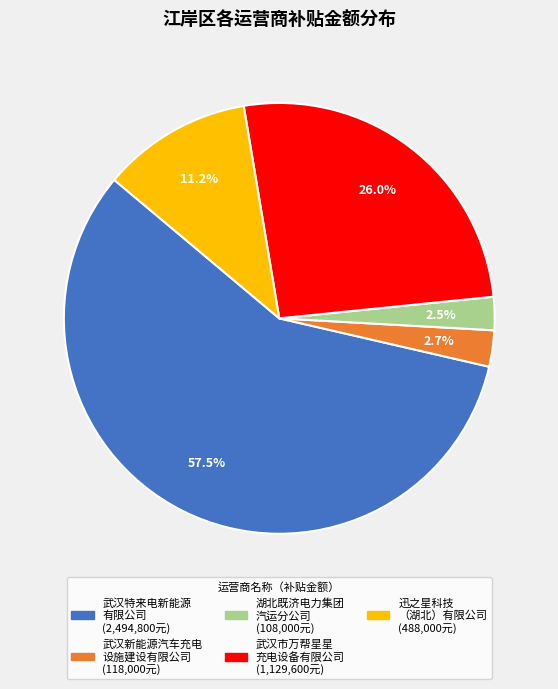

Is there any slice that represents more than half of the pie?

Yes